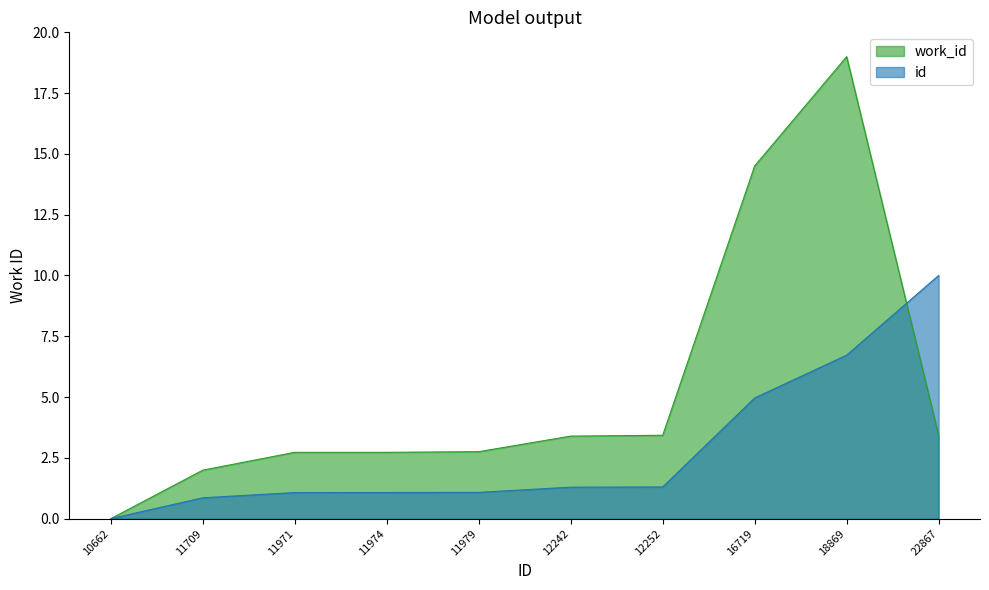

Which category has the lowest value across all series?

10662